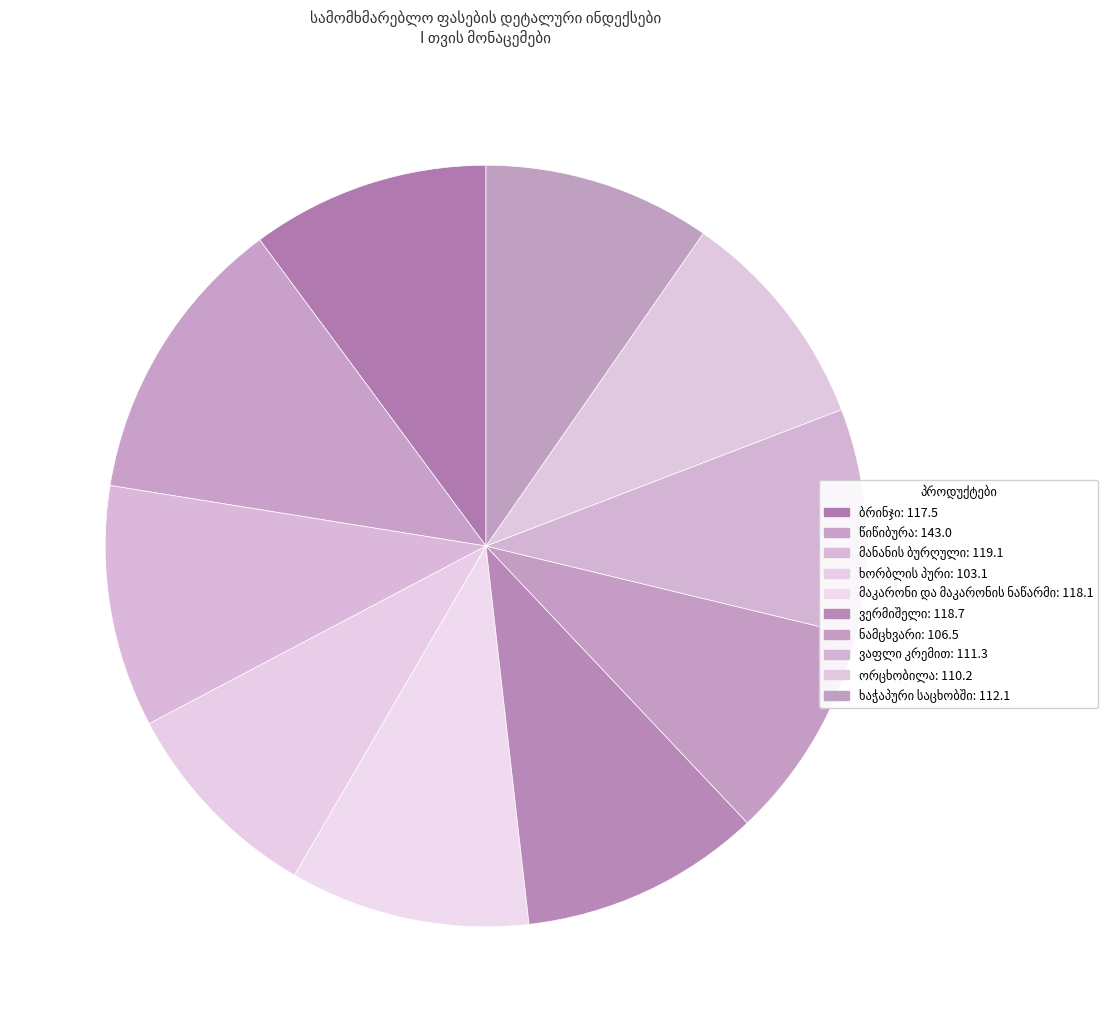

Is there a majority slice in this chart?

No